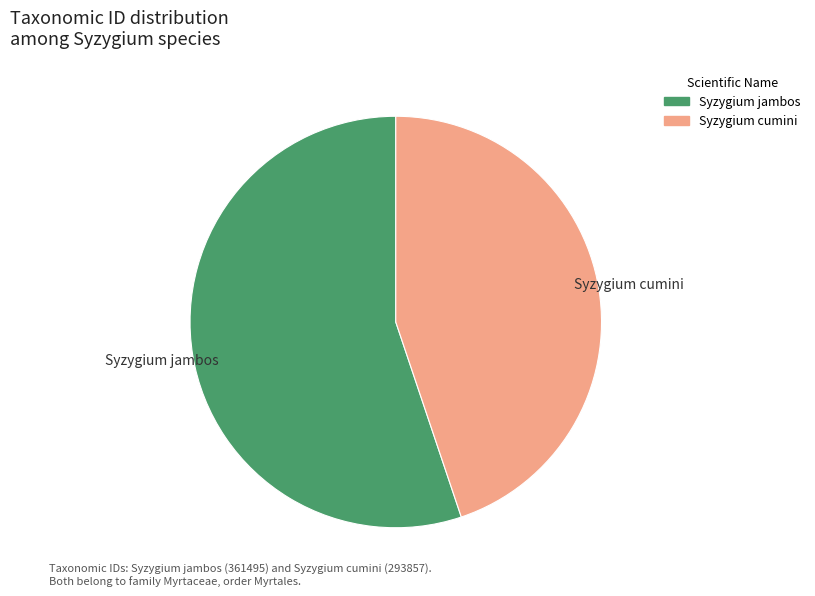

Which slice is the largest?

Syzygium jambos